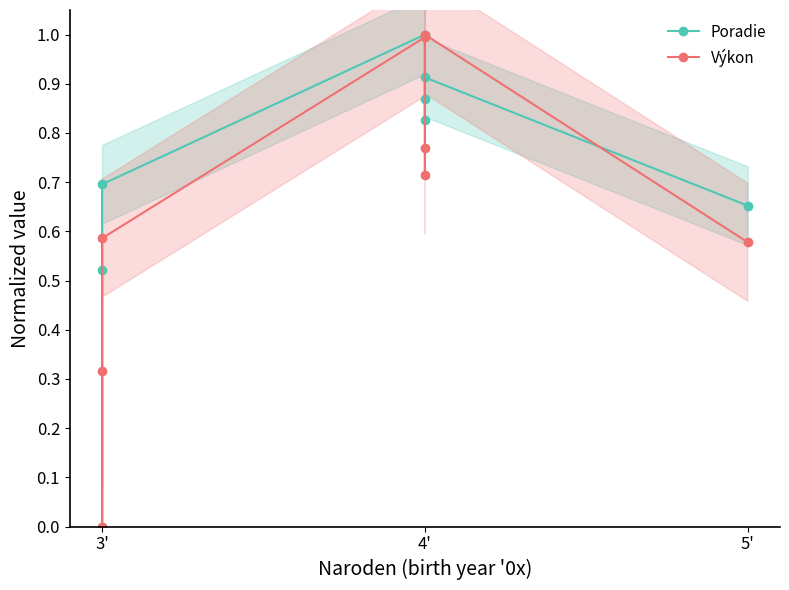

True or false: Výkon has more than 2 points higher than both neighbors.

False